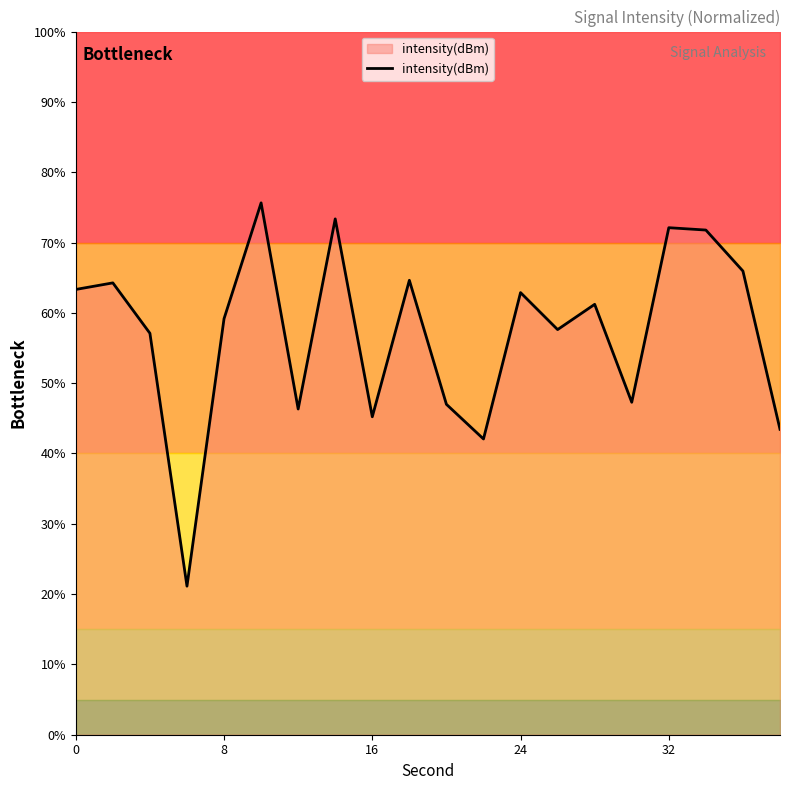

What is the maximum value for intensity(dBm)?

75.6